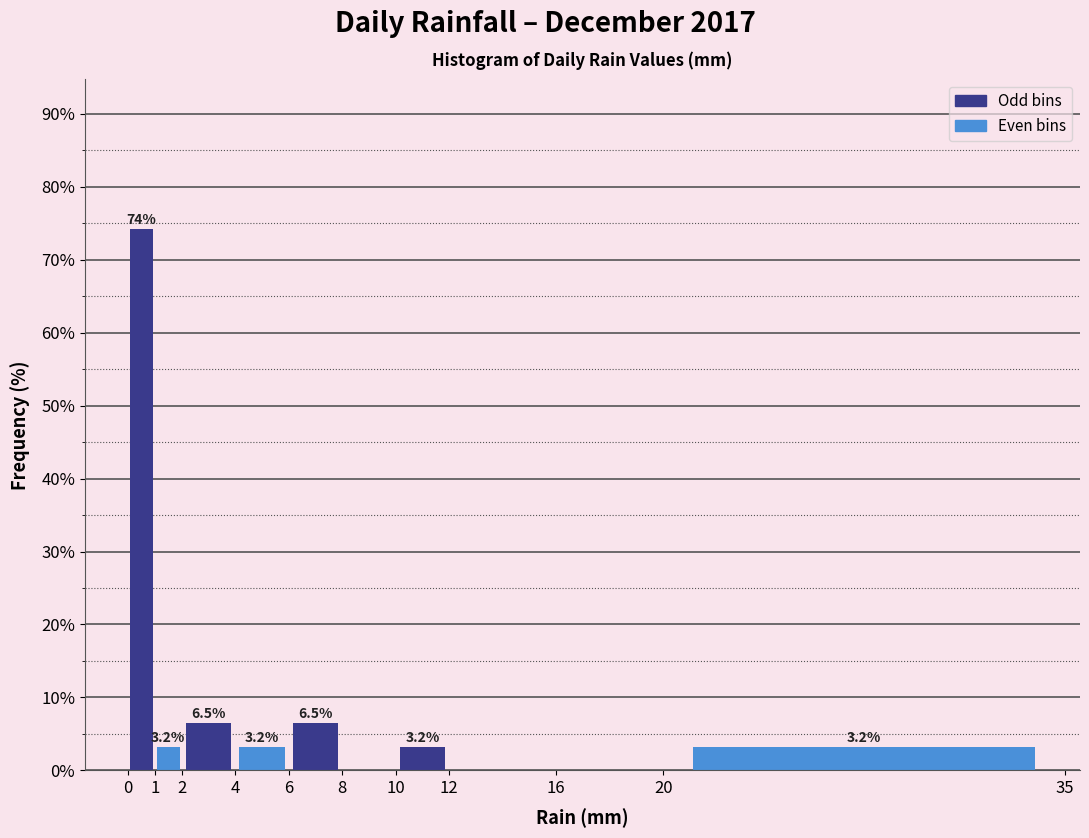

Which range on the x-axis has the tallest bar?

0 to 1